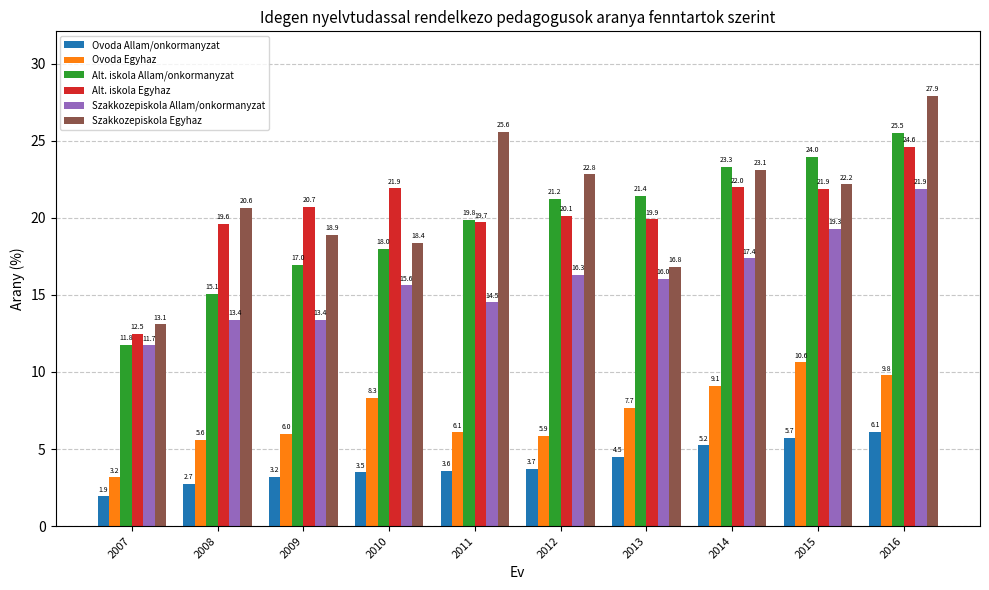

Where does the Ovoda Egyhaz series first go above 7?

2010